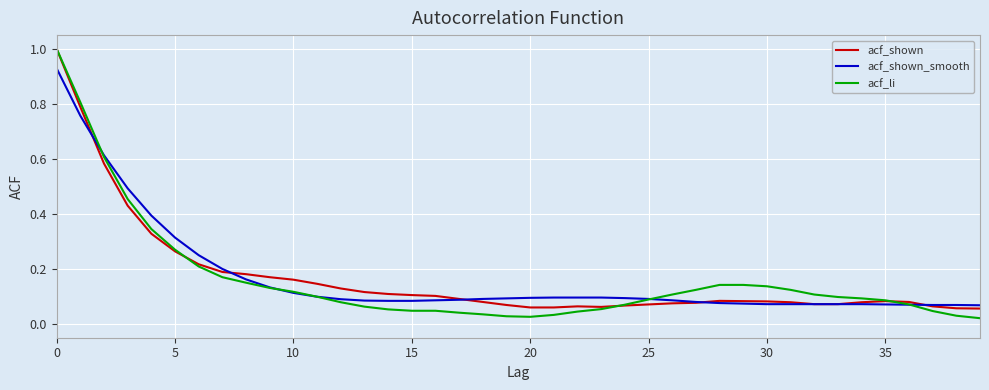

What is the greatest value displayed?

1.0